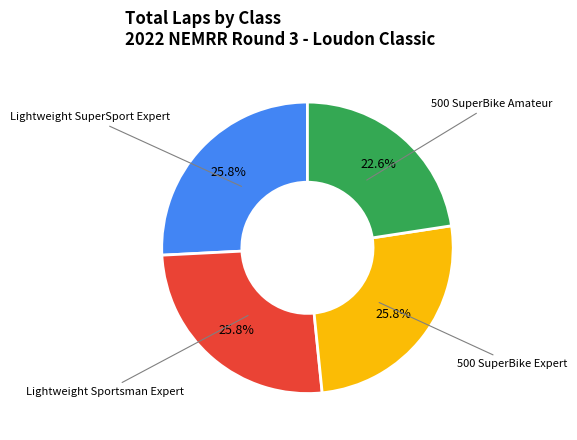

Does any single category account for the majority?

No